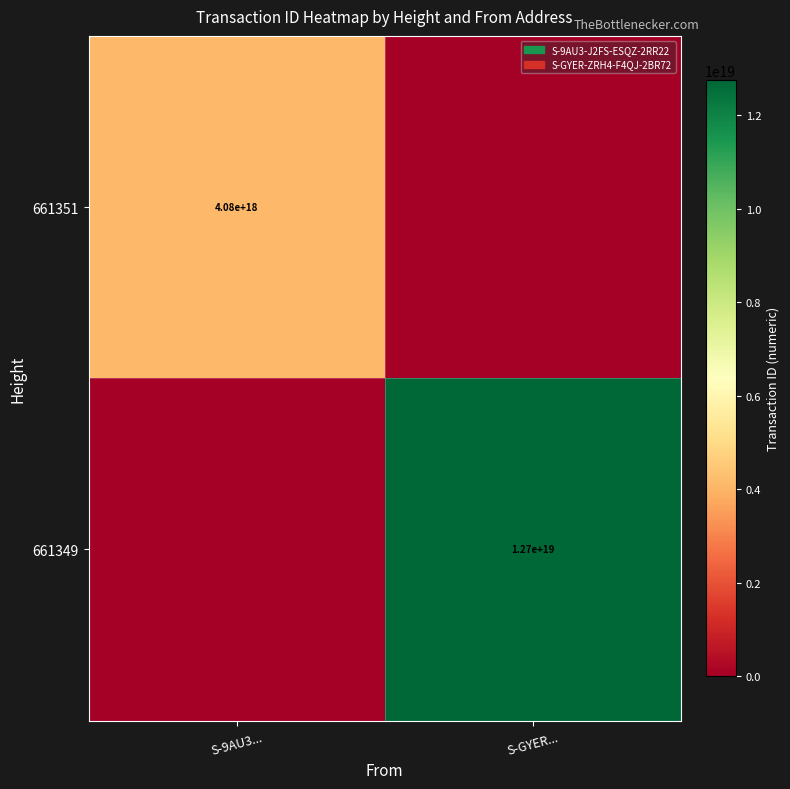

Is it true that 661349 equals 12700000000000000000 at S-GYER...?

True